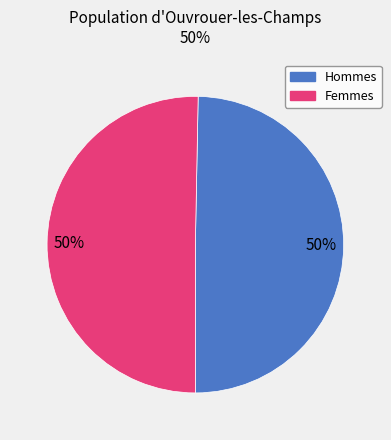

How many slices are in this pie chart?

2